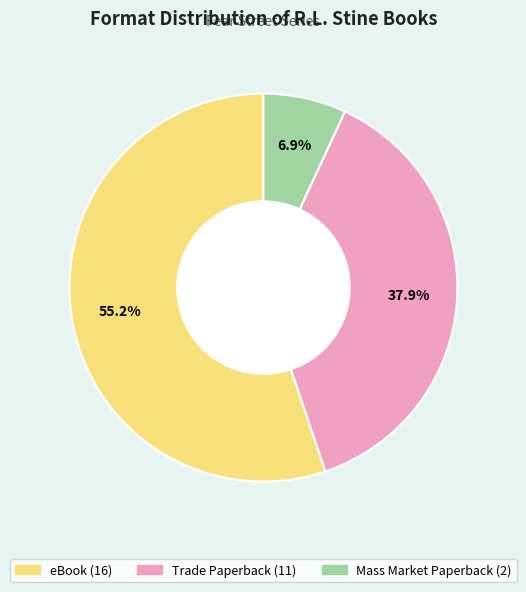

To the nearest percent, what portion does Trade Paperback represent?

38%